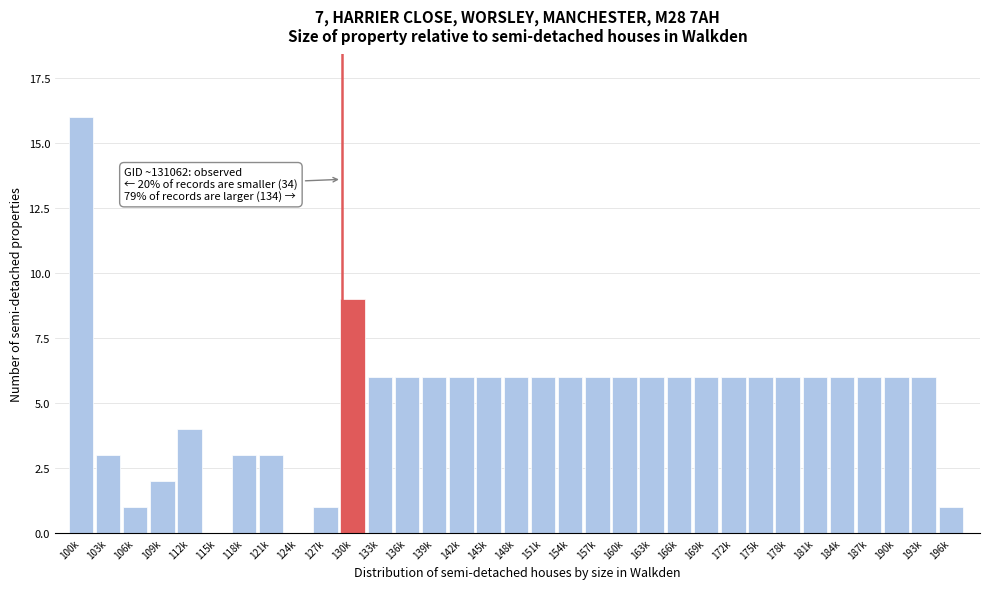

What is the sum of the values at 106k and 121k?

4